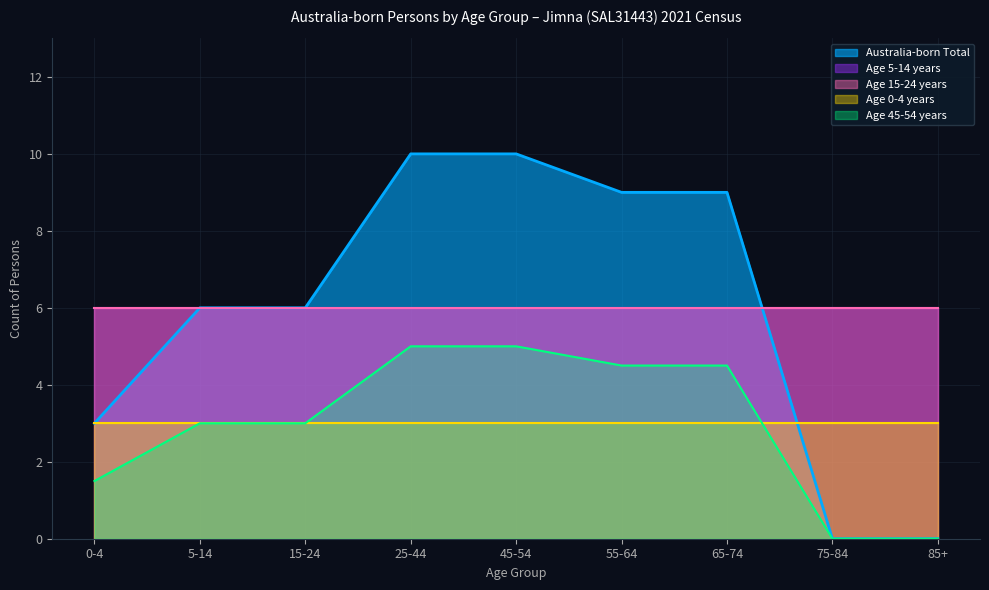

True or false: 15-24 years and 25-44 years intersect in this chart.

False